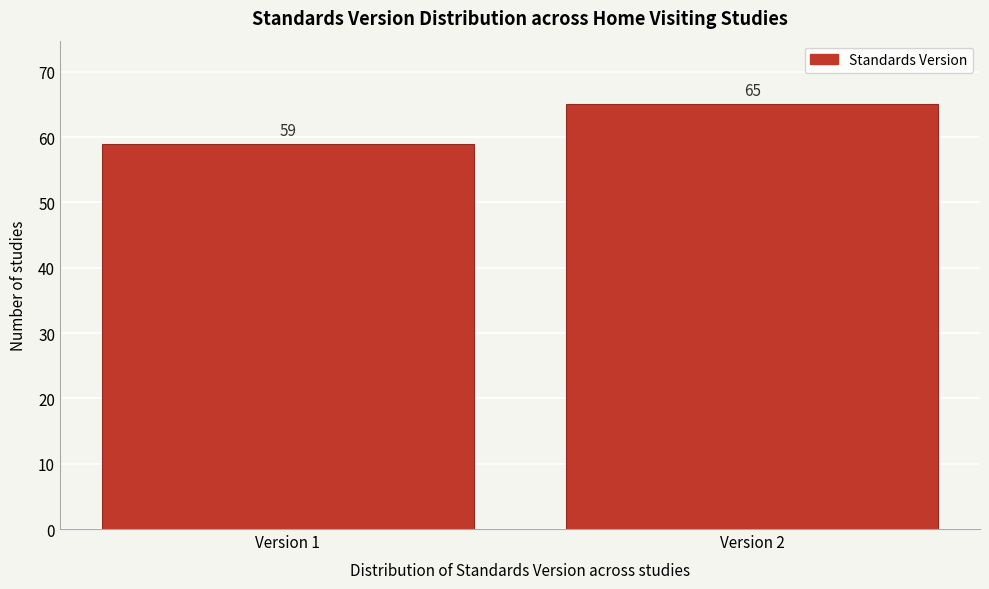

Reading left to right, list all the values displayed in this chart.

Version 1=59	Version 2=65